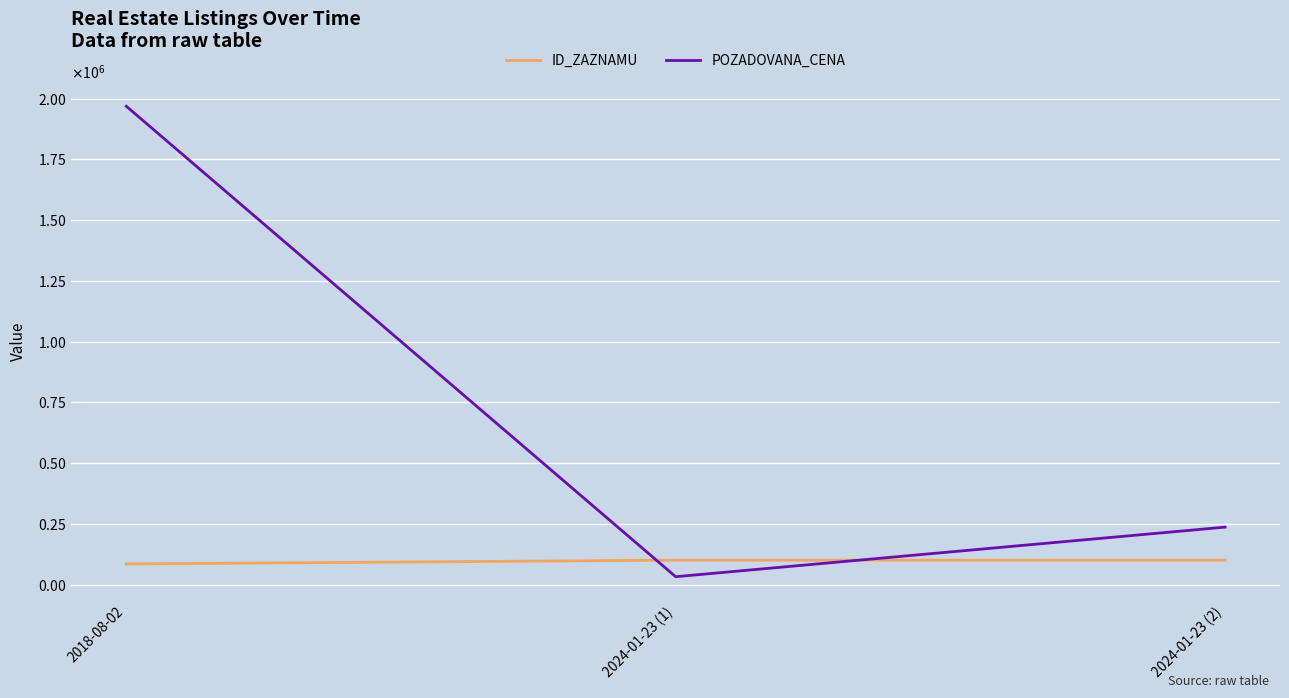

Between 2018-08-02 and 2024-01-23 (2), which series saw the biggest shift?

POZADOVANA_CENA